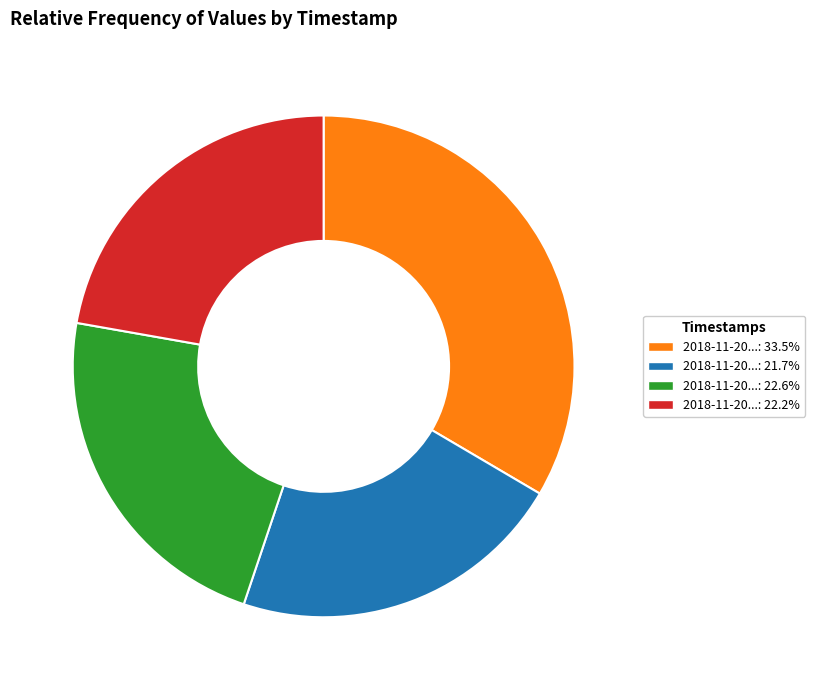

Does any single category account for the majority?

No